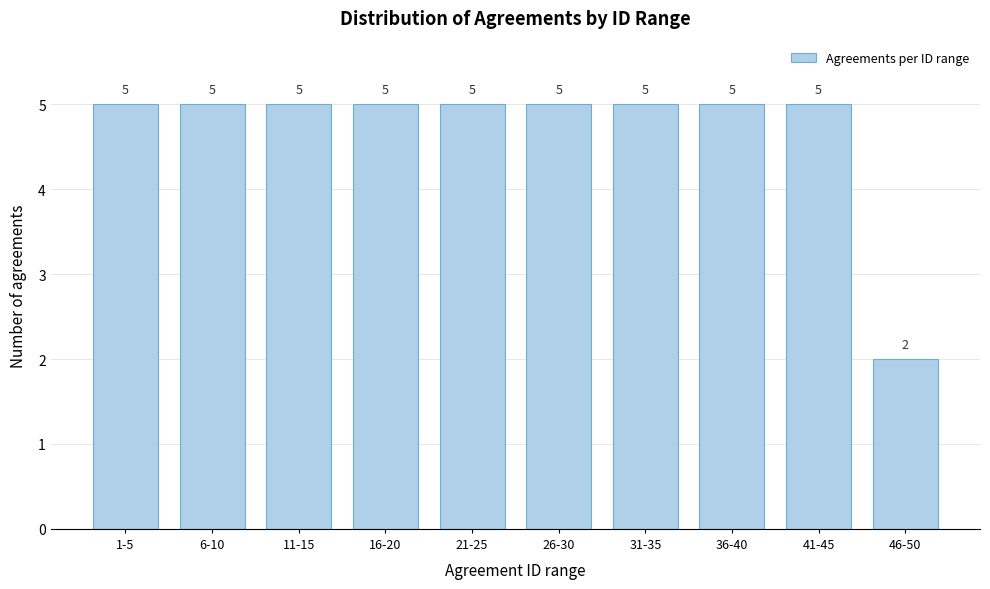

Reading left to right, transcribe all the data shown in this chart.

5	5	5	5	5	5	5	5	5	2